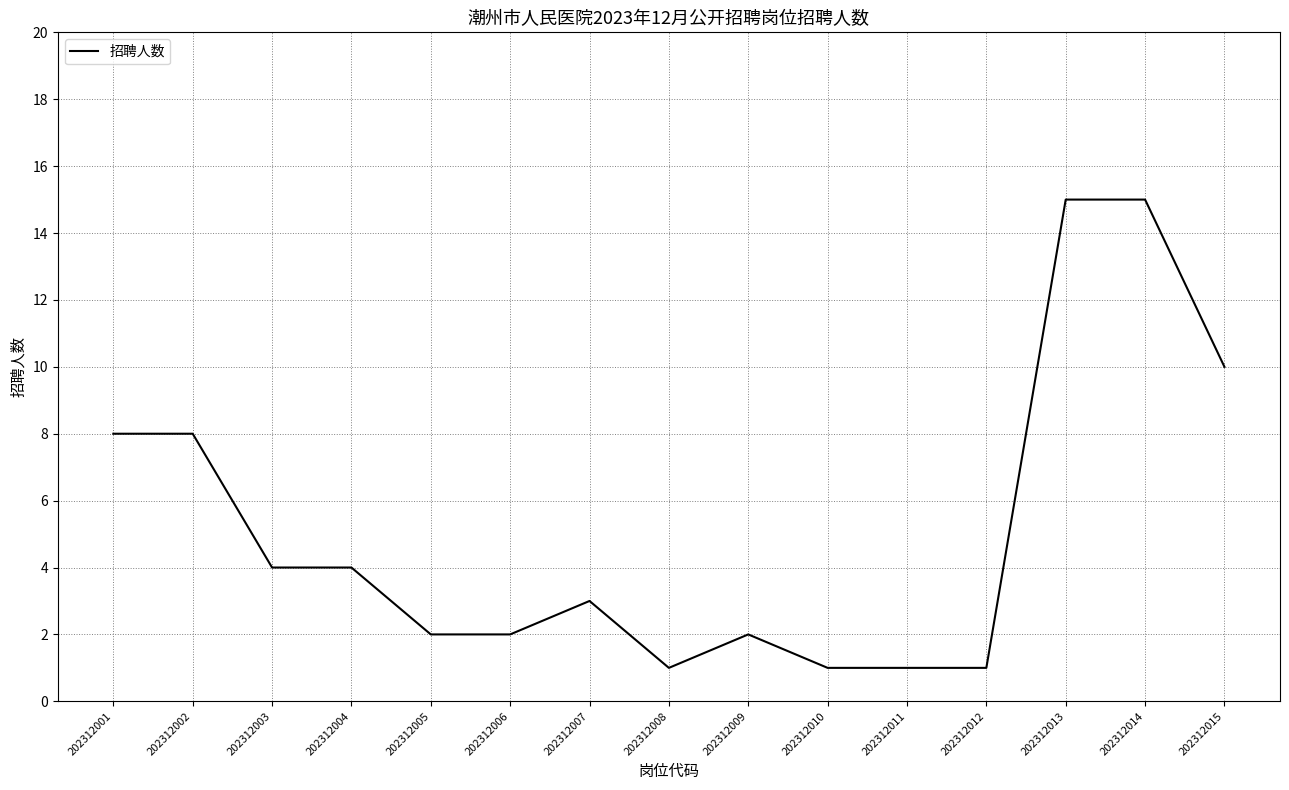

Is it true that the value at 202312009 is 2?

True